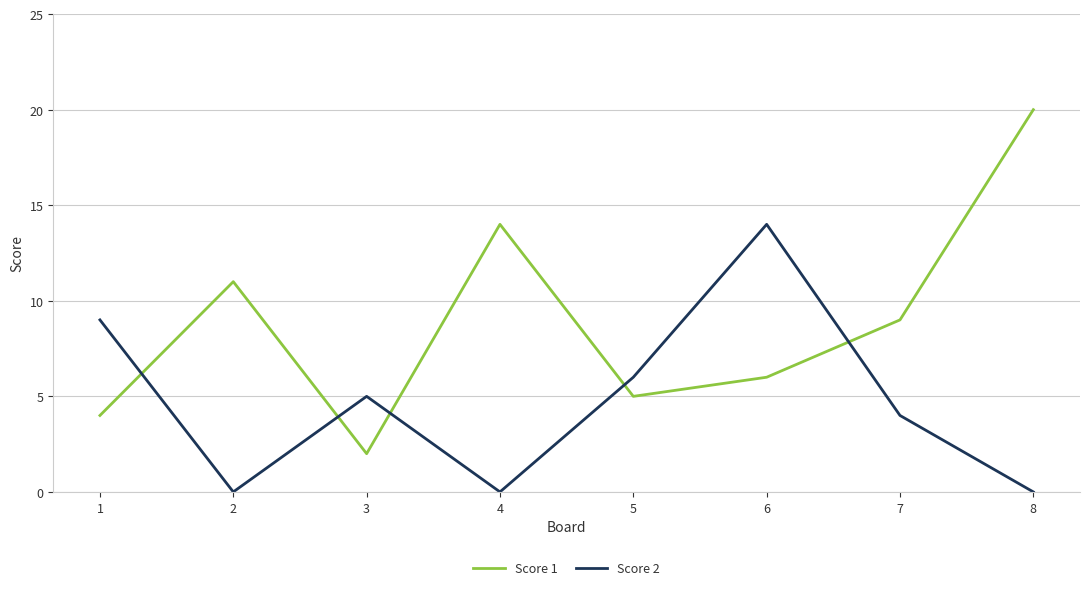

Rank the categories by Score 1 value from lowest to highest.

3, 1, 5, 6, 7, 2, 4, 8